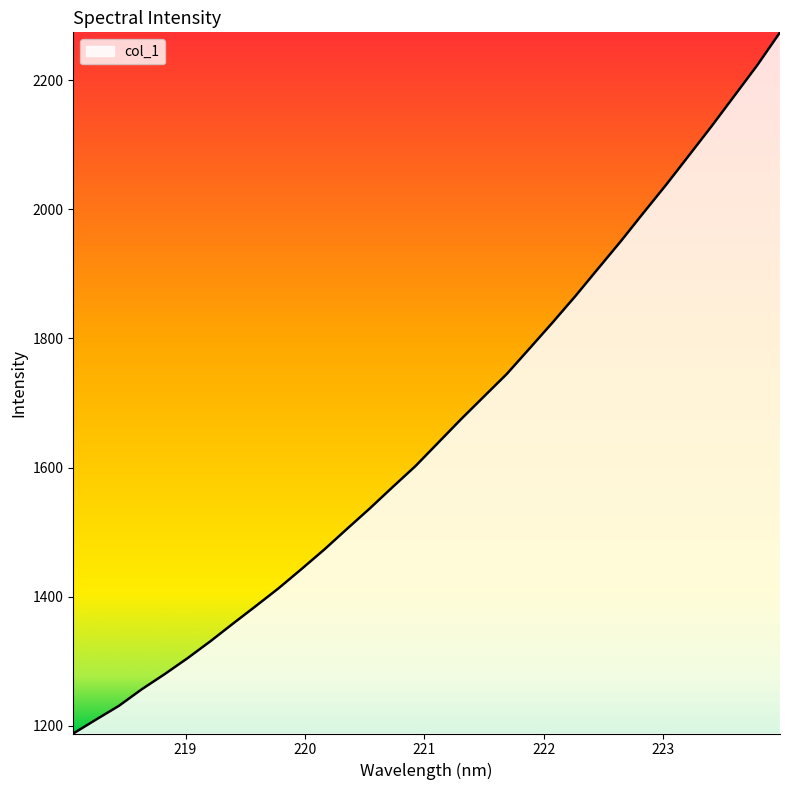

What is the maximum value shown in the chart?

2274.4